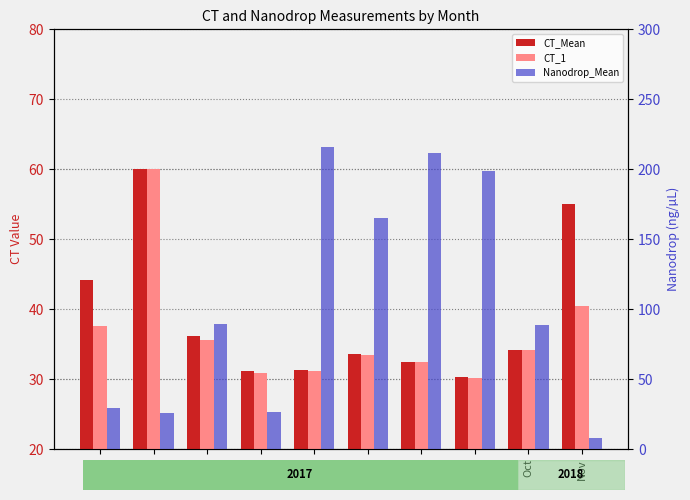

At which label does CT_1 reach its minimum?

Sep